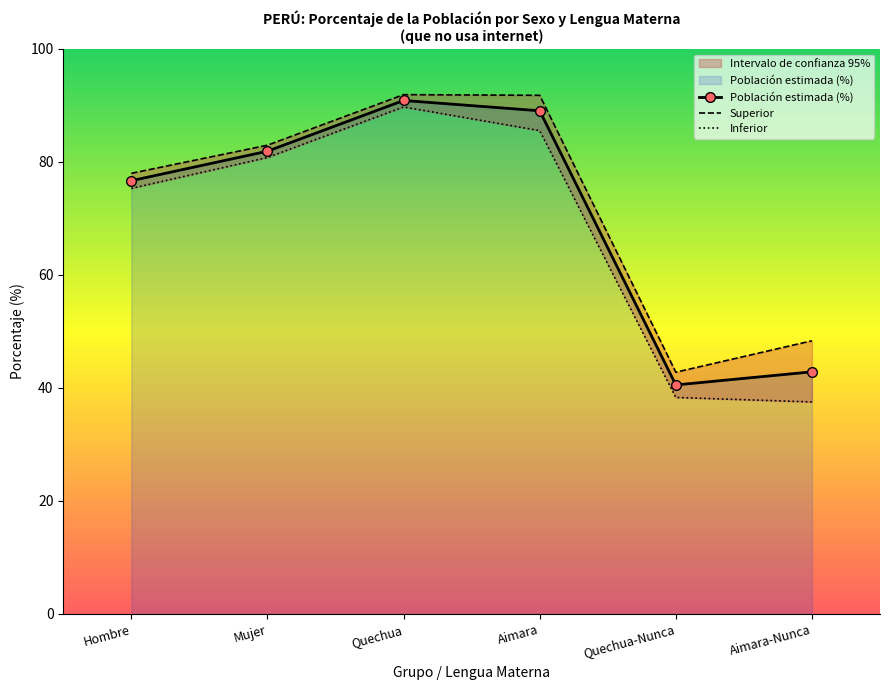

True or false: Población estimada (%) and Superior intersect in this chart.

False